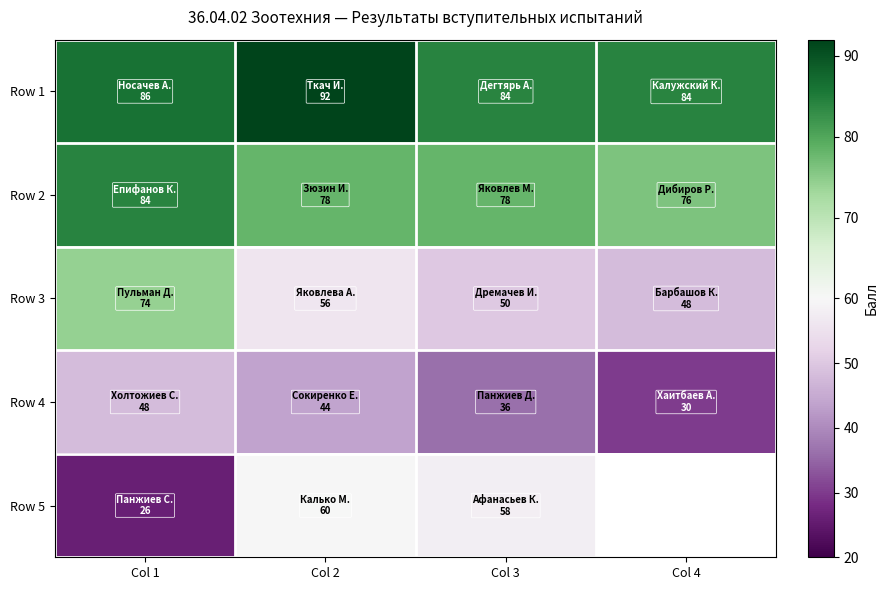

Which series has the widest spread of values?

Row 5